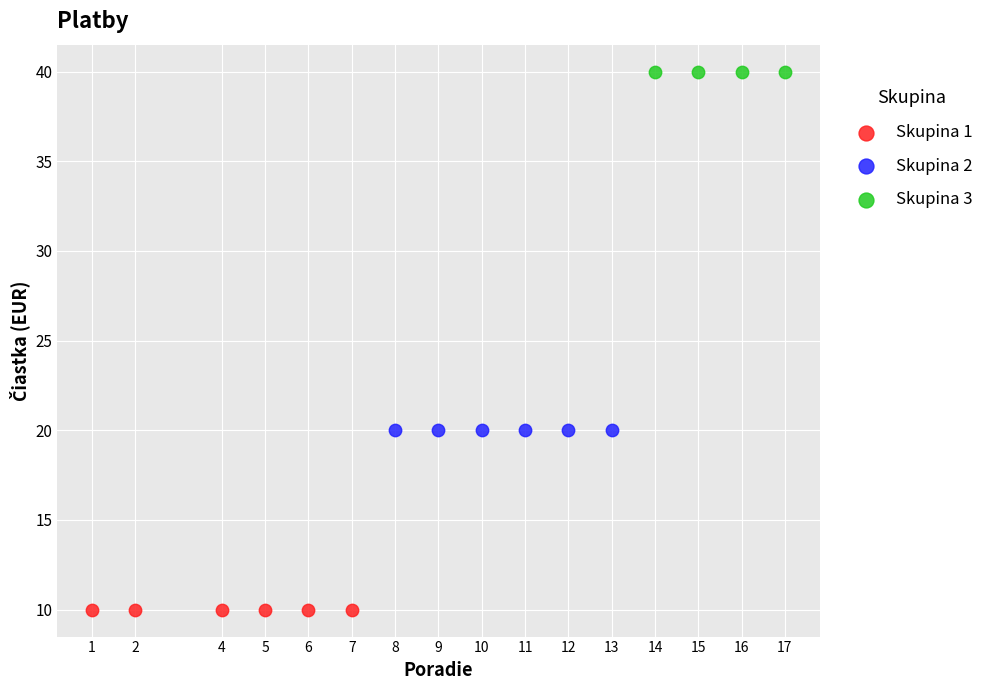

Which series reaches the maximum Y coordinate?

Skupina 3